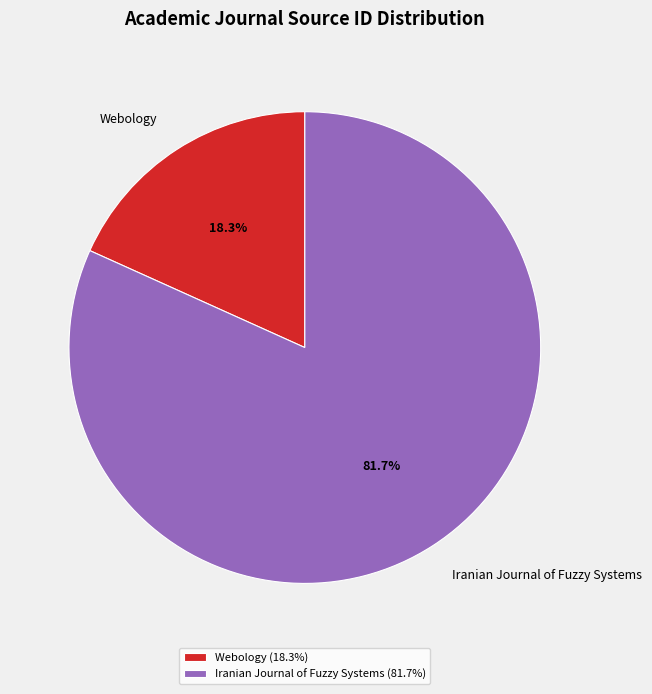

Which category accounts for the majority?

Iranian Journal of Fuzzy Systems